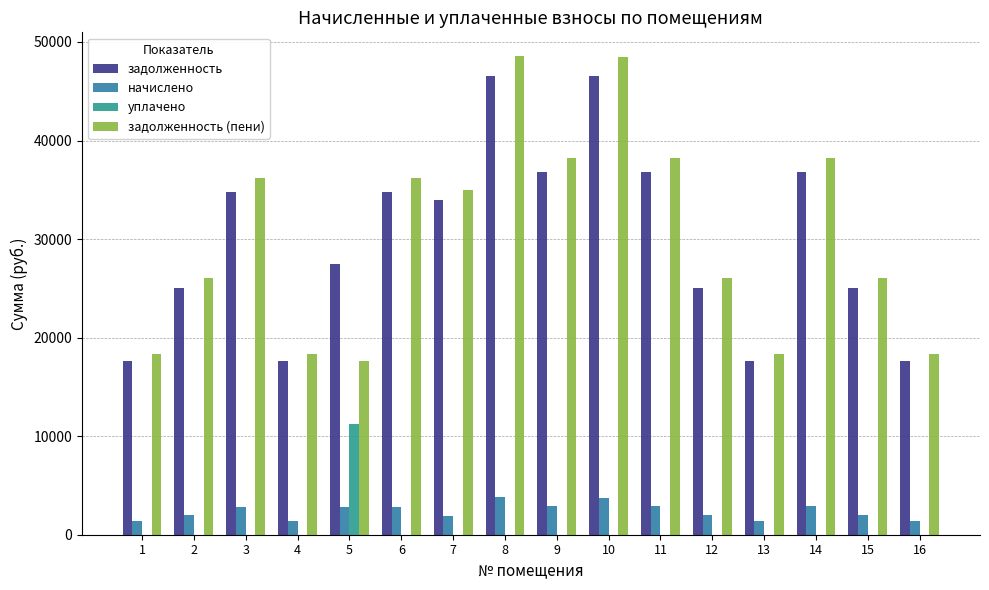

Is the value of задолженность (пени) at 5 greater than the value of задолженность at 3?

No